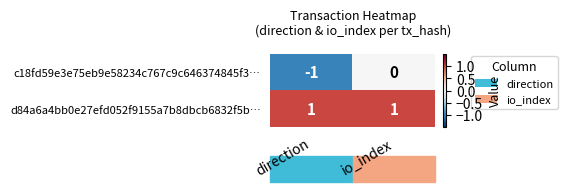

The value of c18fd59e3e75eb9e58234c767c9c646374845f3… at direction is -1. True or false?

True